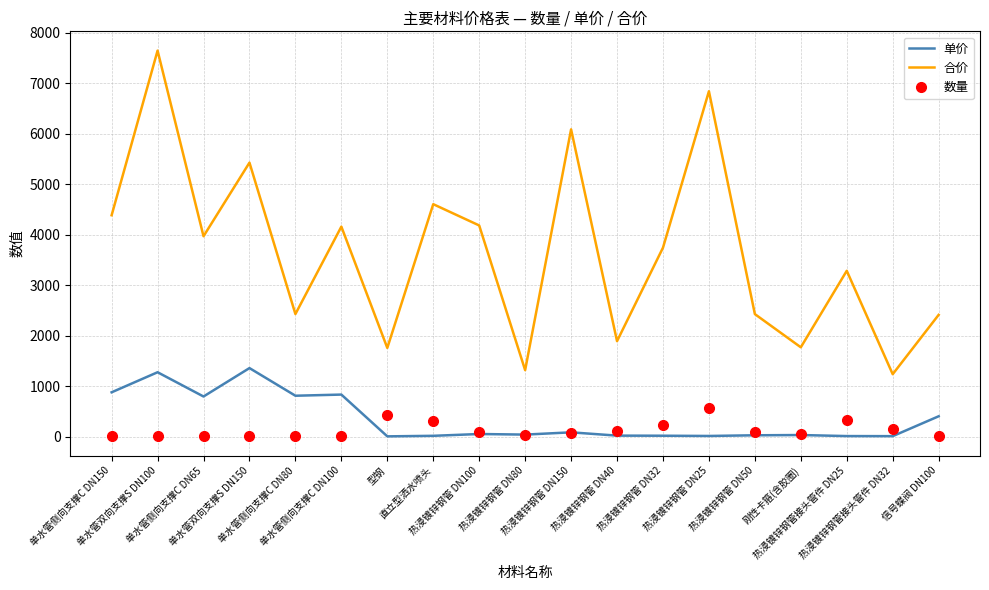

True or false: 单价 and 合价 cross at least once.

False